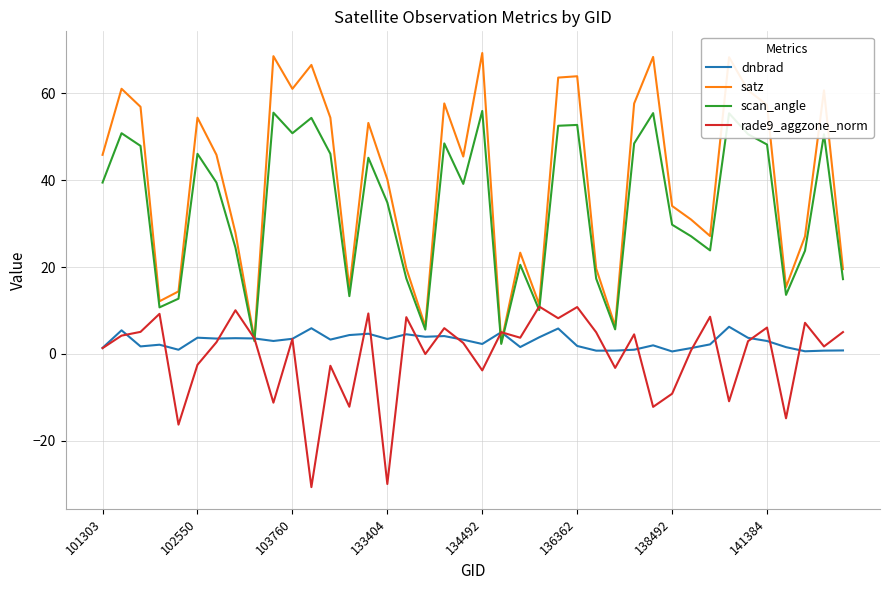

Rank the series by their maximum value, from lowest to highest.

dnbrad, rade9_aggzone_norm, scan_angle, satz